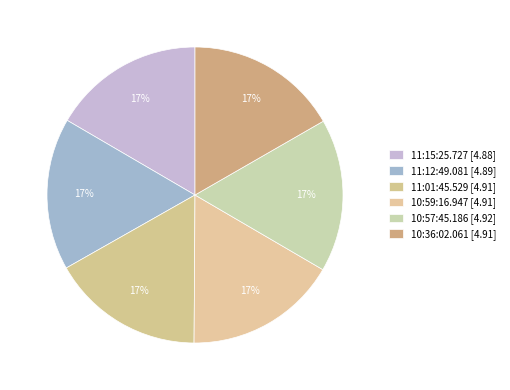

True or false: 10:57:45.186 accounts for 28% of the total.

False